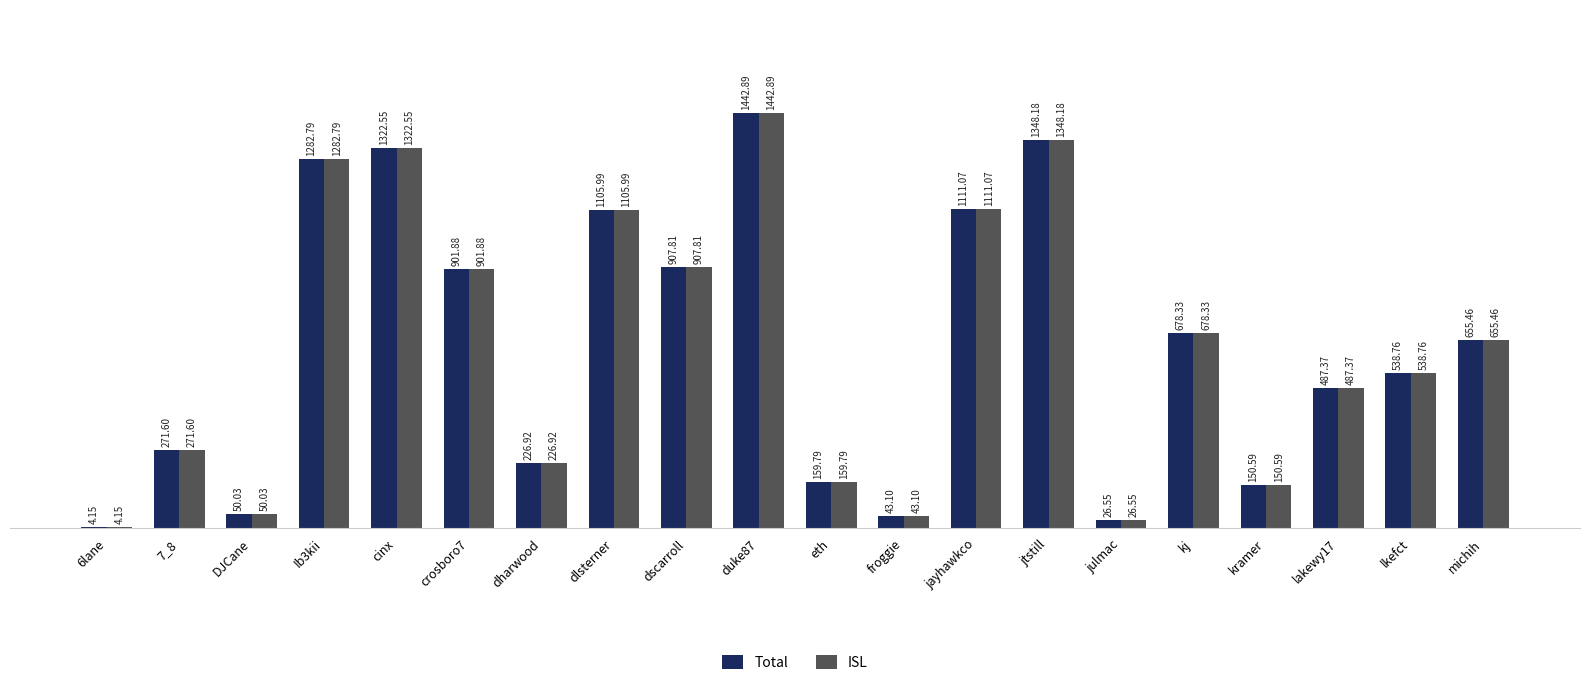

At which category is the sum across all series the highest?

duke87